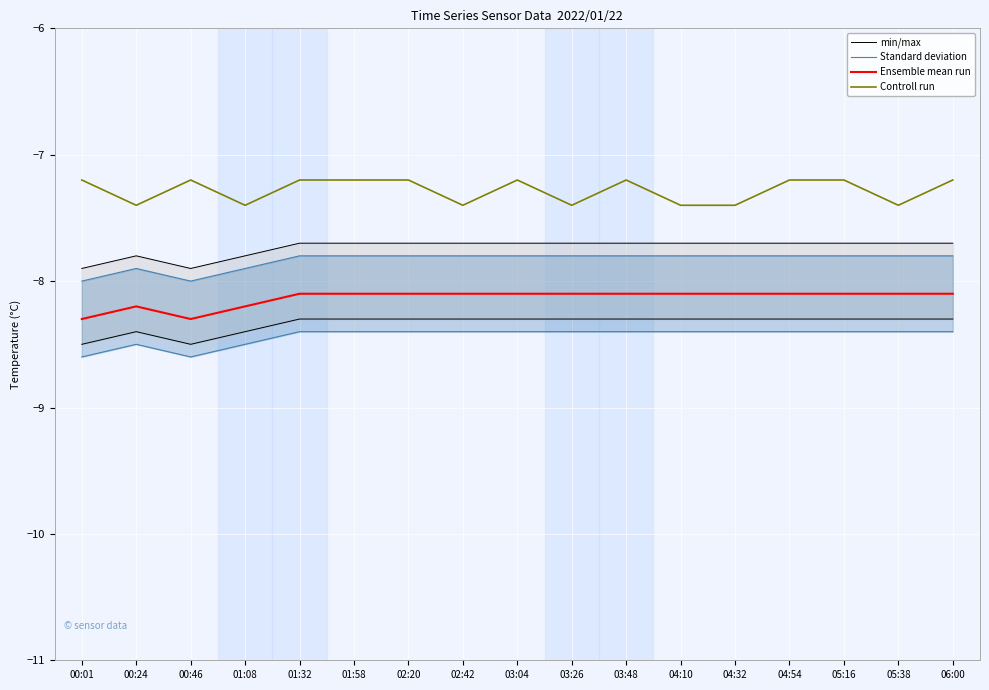

List the labels in order of Standard deviation value, largest first.

01:32, 01:58, 02:20, 02:42, 03:04, 03:26, 03:48, 04:10, 04:32, 04:54, 05:16, 05:38, 06:00, 00:24, 01:08, 00:01, 00:46